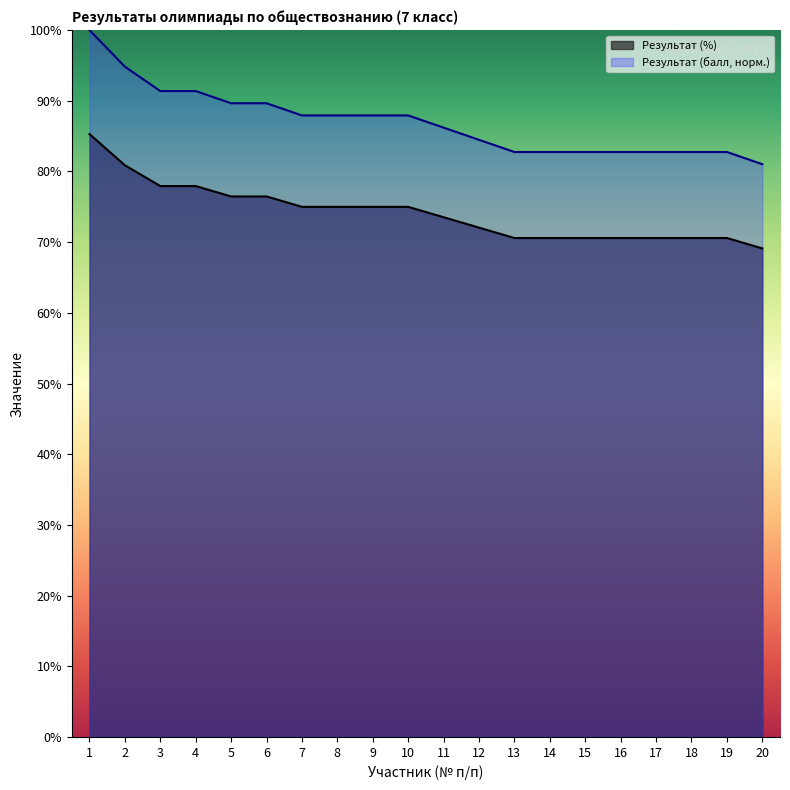

The value of Результат (балл) at 17 is 70.6. True or false?

True